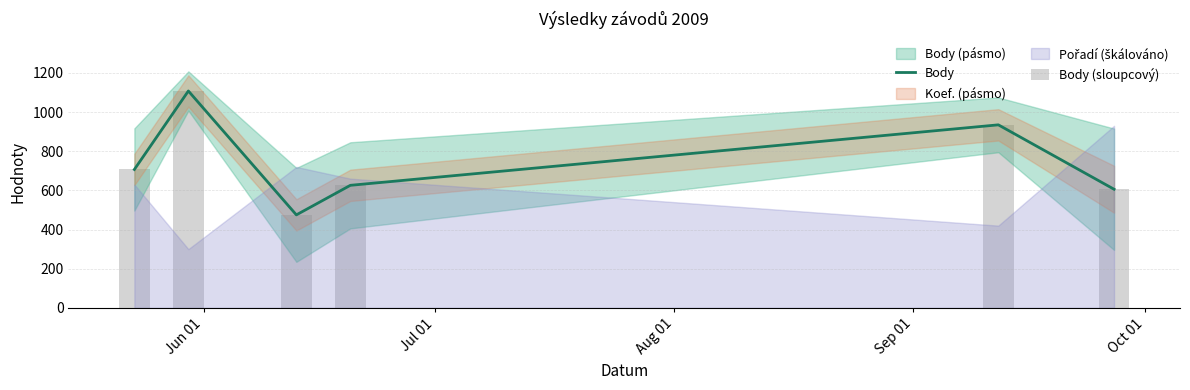

Rank the series at Sep 01 from highest to lowest value.

Body, Body (sloupcový)